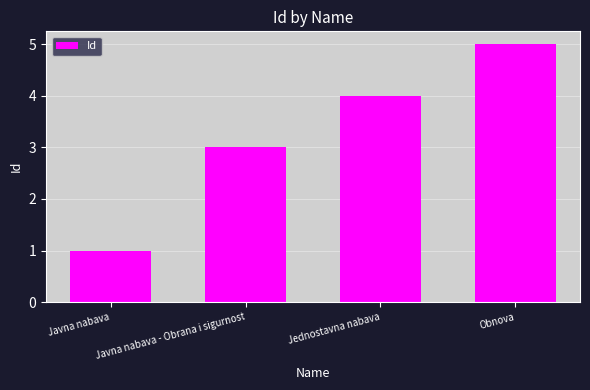

What is the minimum value shown in the chart?

1